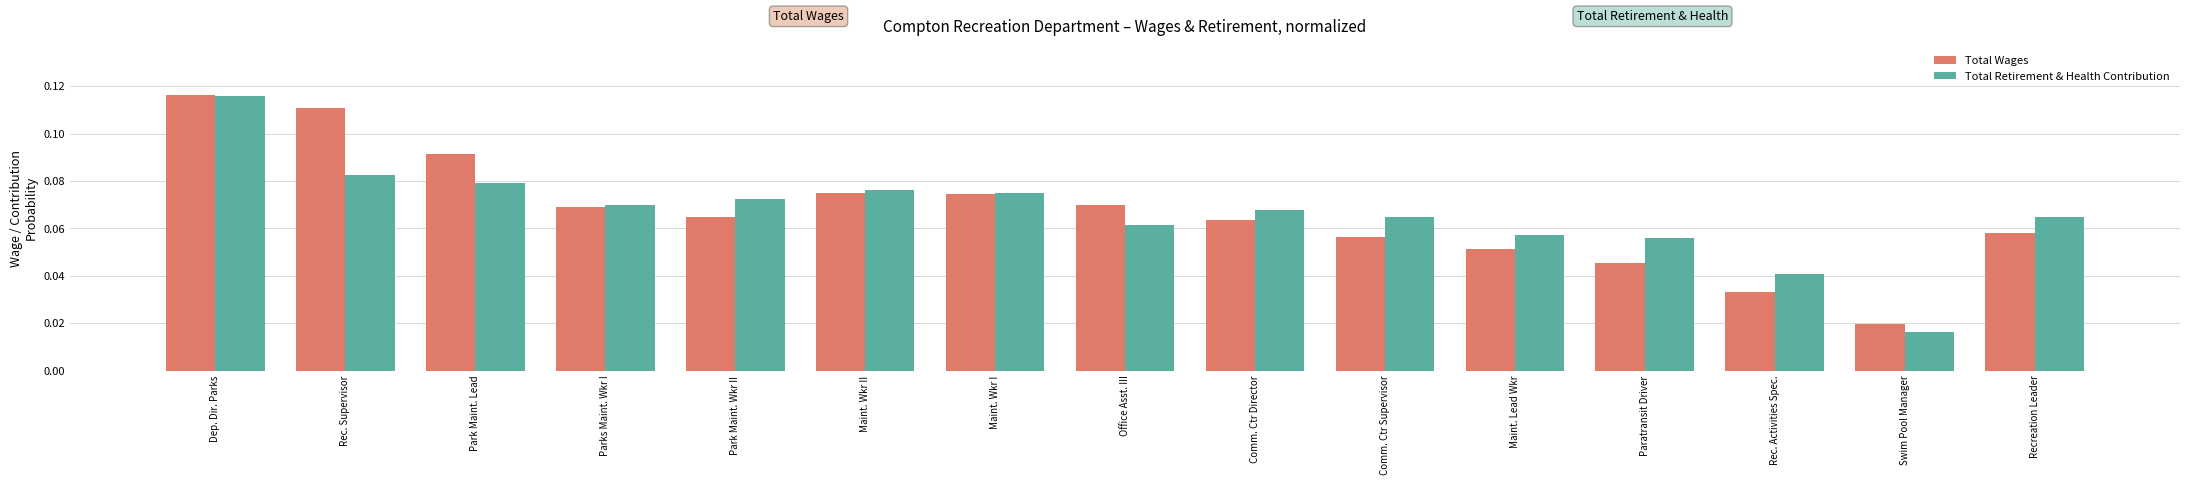

At which category is the sum across all series the highest?

Dep. Dir. Parks